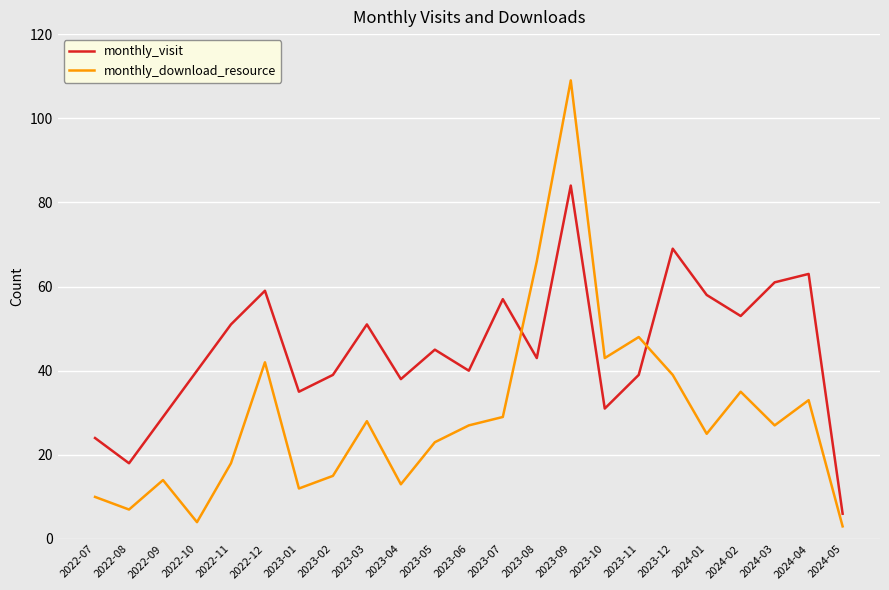

In monthly_visit, how many points are higher than both neighbors (excluding endpoints)?

7